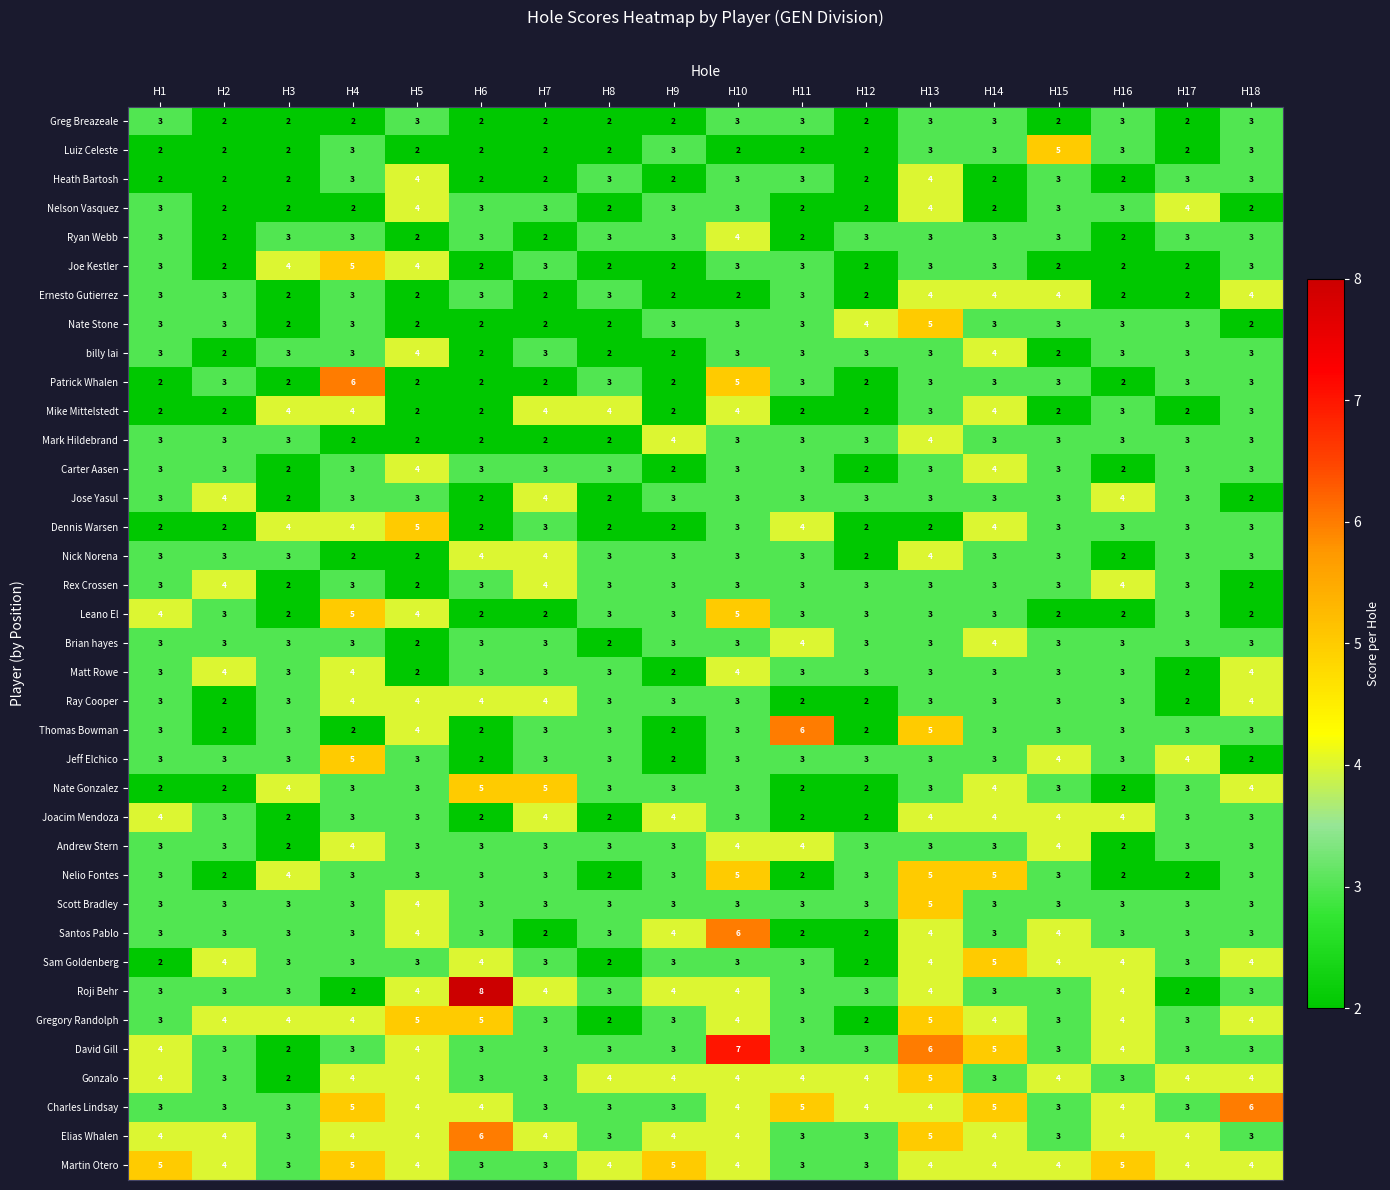

The value of Heath Bartosh at H18 is 5. True or false?

False